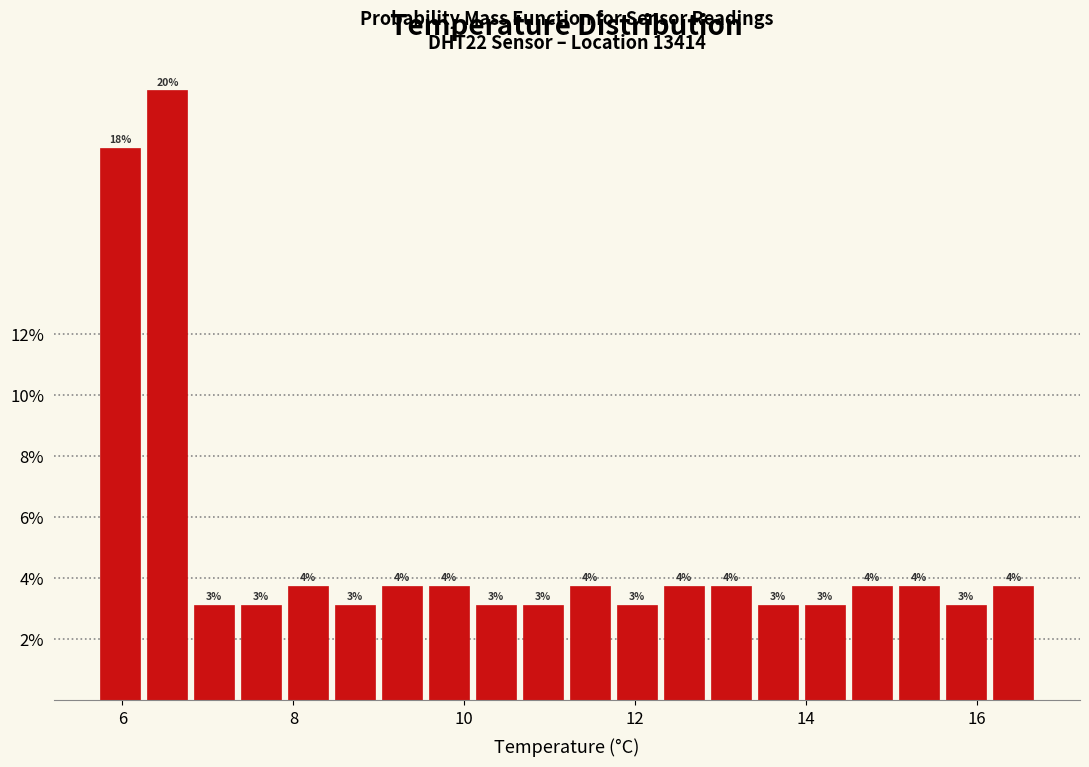

Around what value on the x-axis is the tallest bar? Give the approximate position of its centre, as read against the axis.

6.6